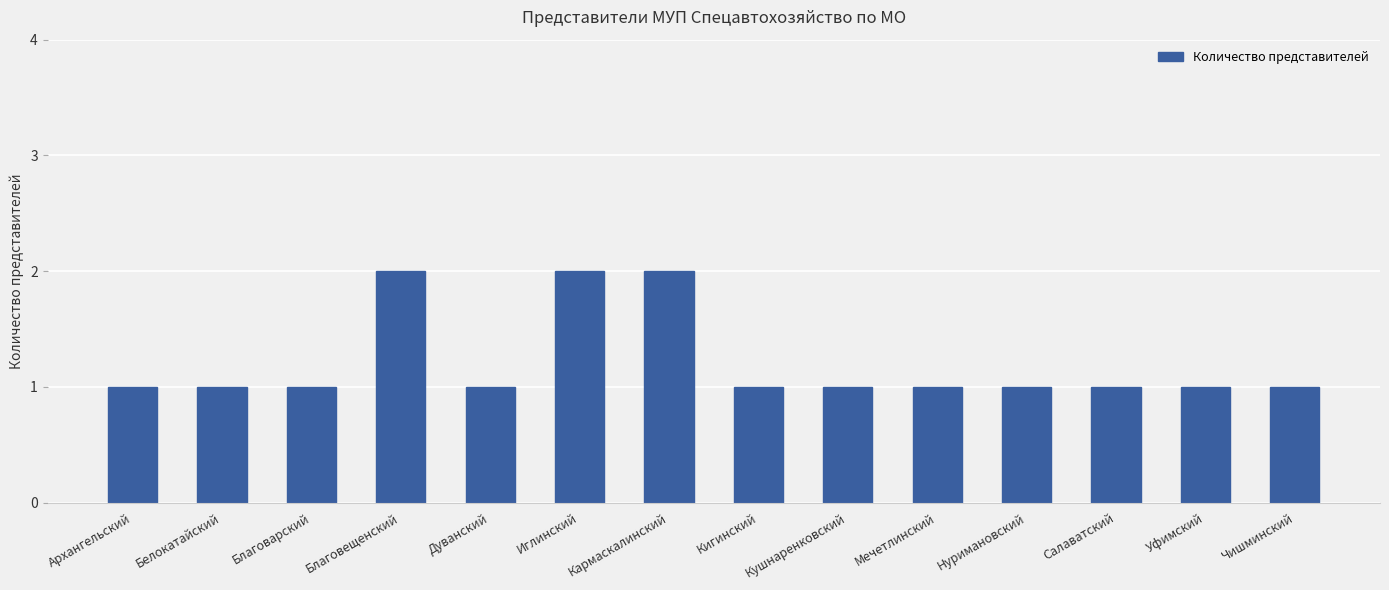

What is the ratio of the value at Нуримановский to the value at Благовещенский?

0.5